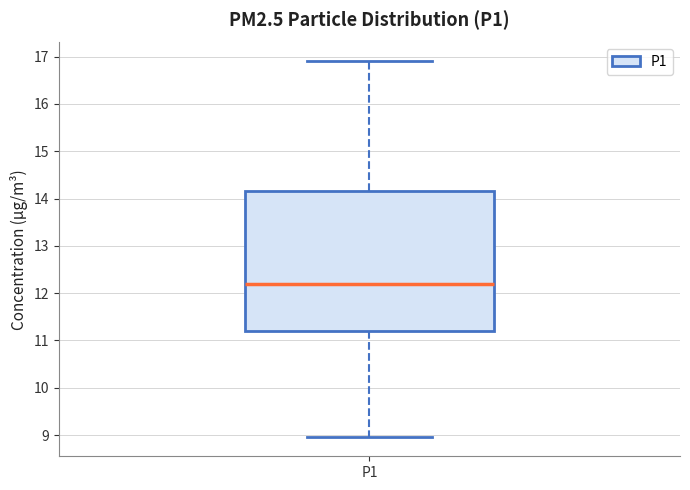

Transcribe this box plot: give where the median line is, the range the box spans, and where the two whiskers end, as read against the y-axis. The values are not printed on the chart, so give them approximately, as read against the axis.

median 12.2, box 11.2 to 14.2, whiskers 9.0 to 16.9